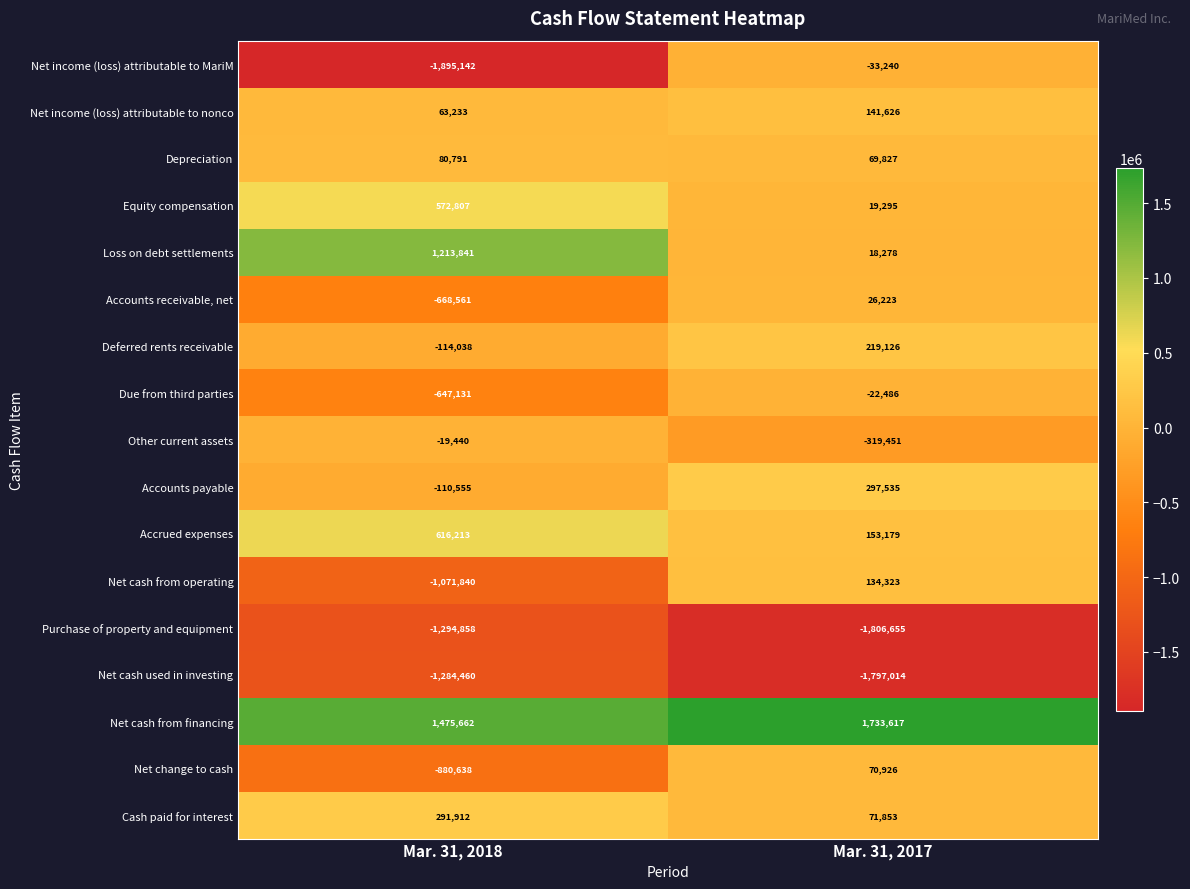

Count the number of categories in the chart.

2